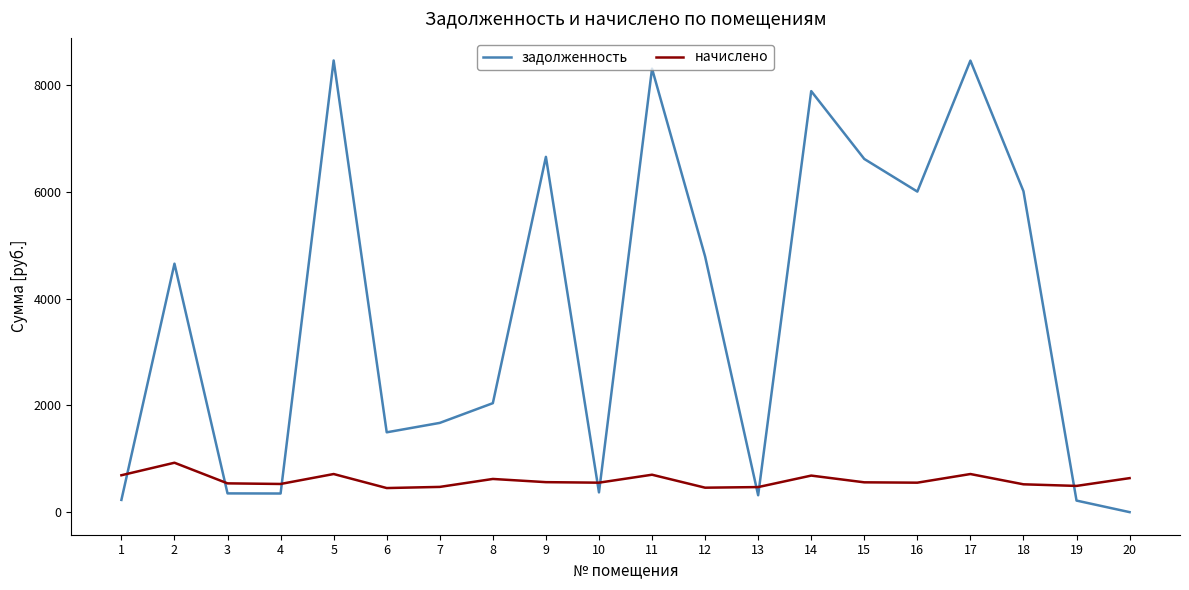

Is it true that начислено equals 156.2 at 3?

False